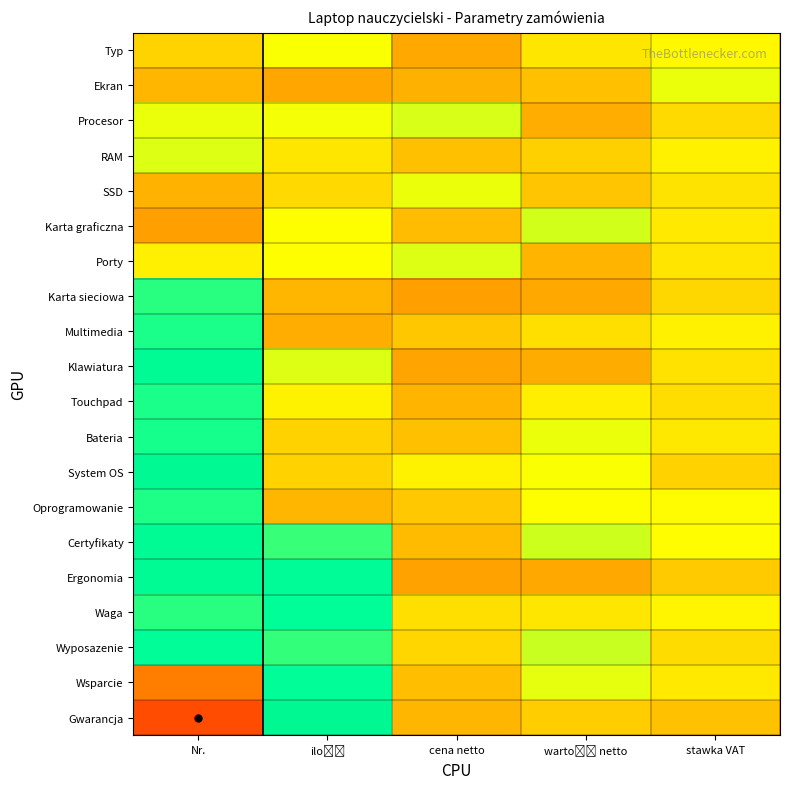

Count the number of data series in this chart.

20